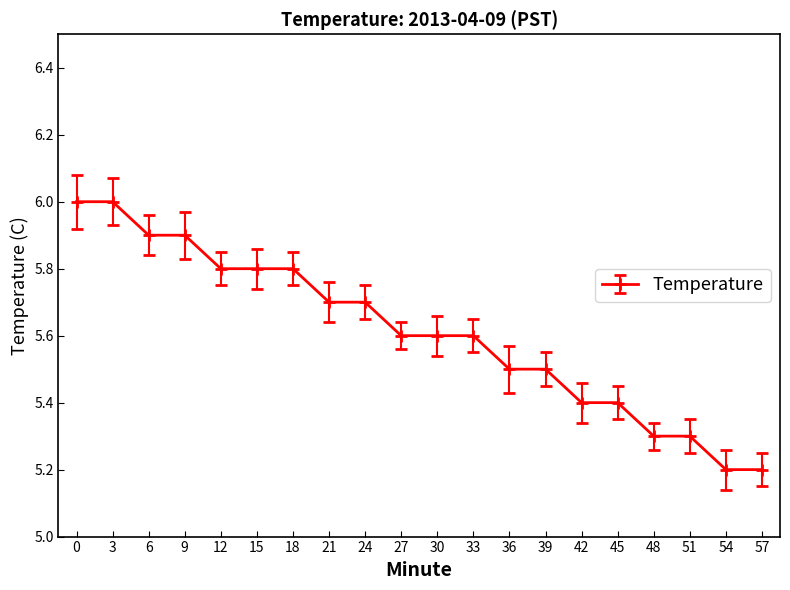

What is the value of the 17th point from the left?

5.3